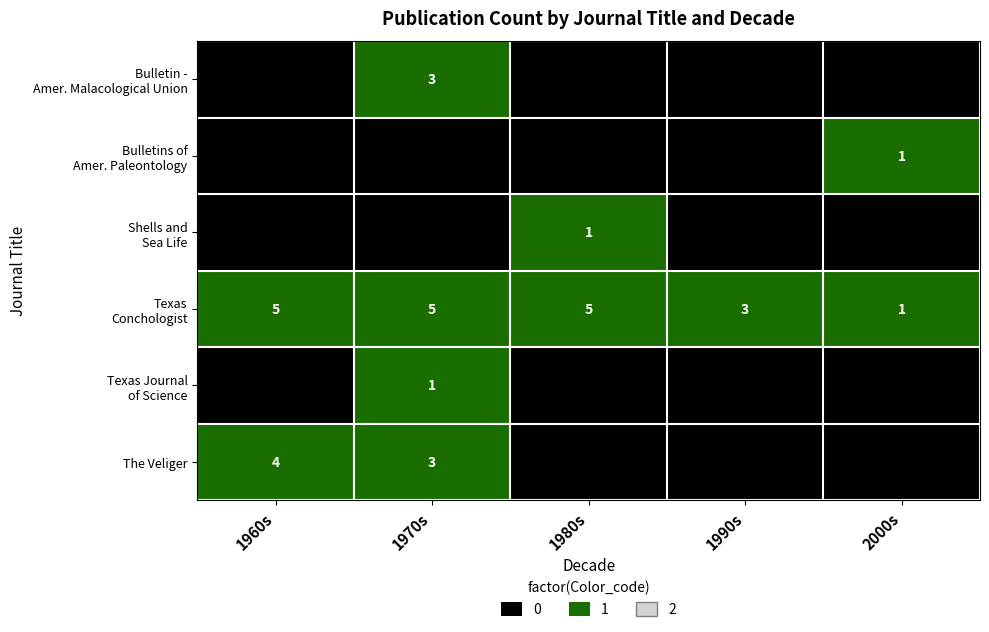

Which series has the largest total across all categories?

Texas Conchologist